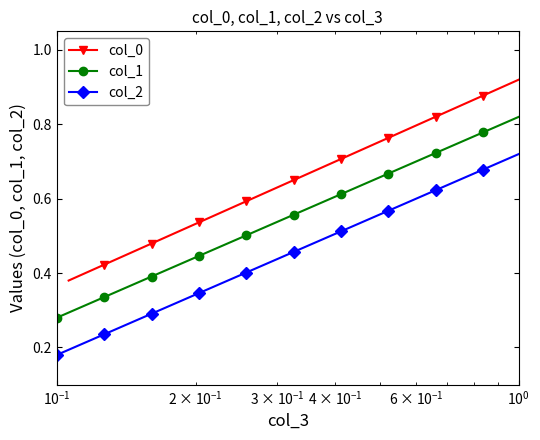

True or false: col_1 and col_2 intersect in this chart.

False